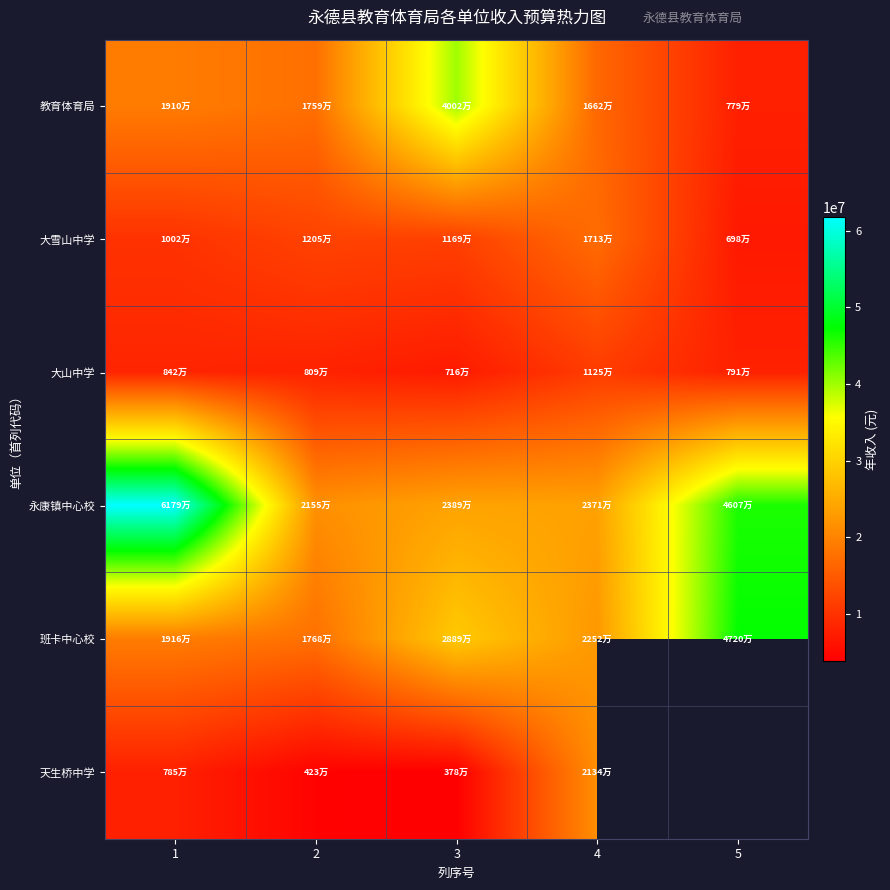

At which label does 大雪山中学 reach its peak?

4